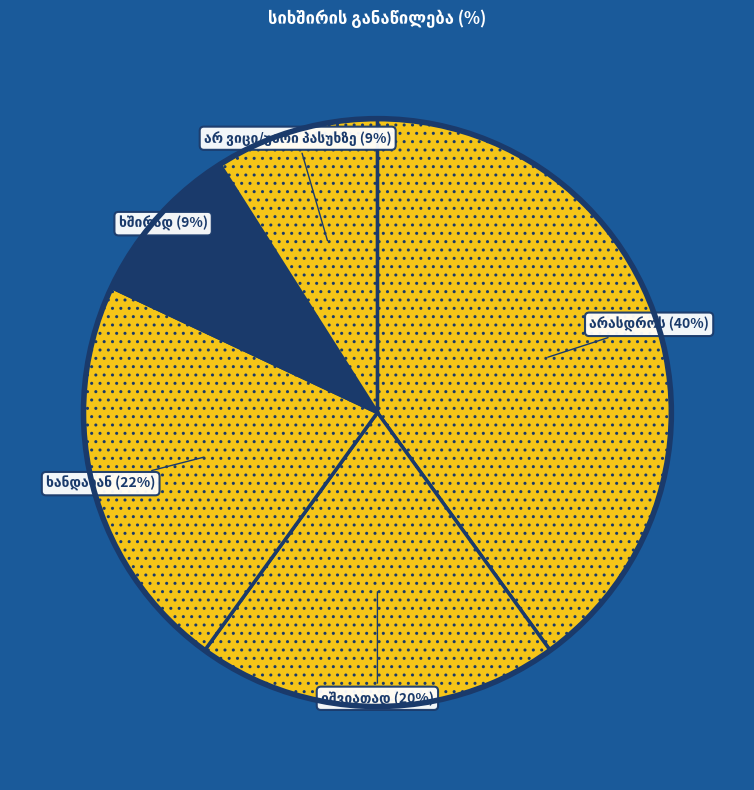

To the nearest percent, what is the average slice percentage?

20%